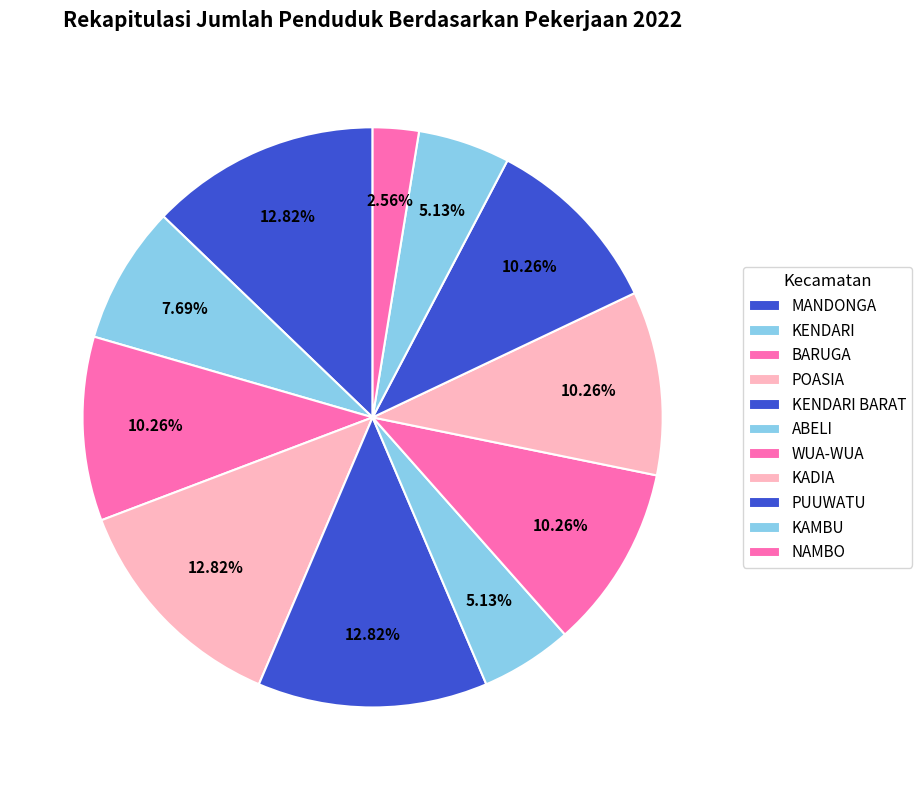

To the nearest percent, what is the combined percentage of KAMBU and KENDARI BARAT?

18%